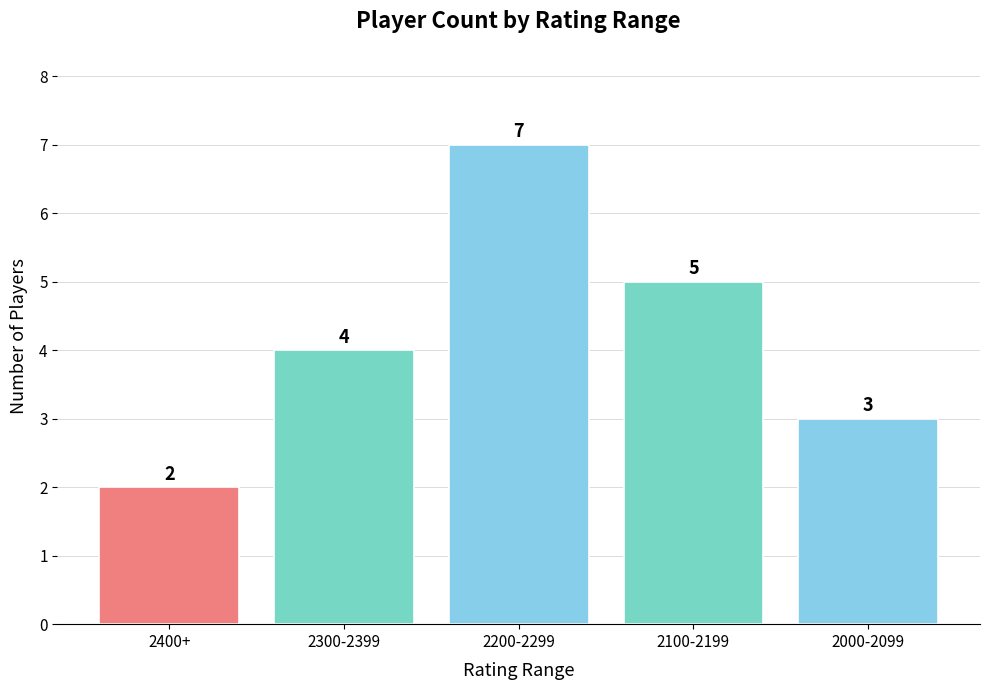

How many distinct data groups are displayed?

1